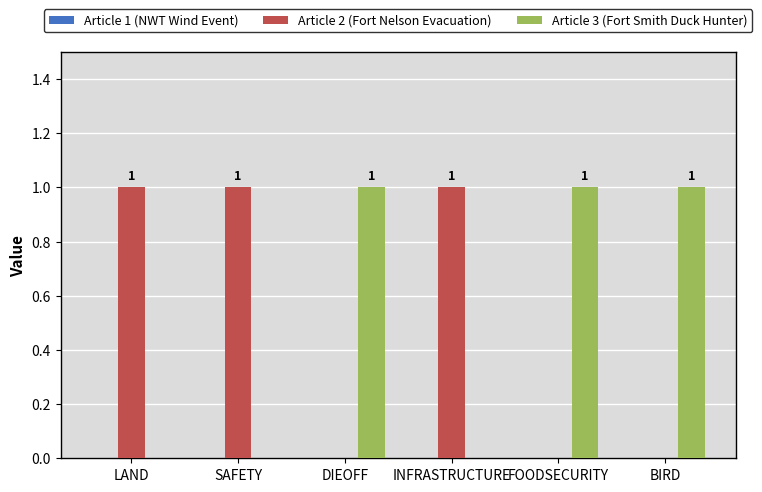

Is it true that Article 3 (Fort Smith Duck Hunter) equals 1 at FOODSECURITY?

True